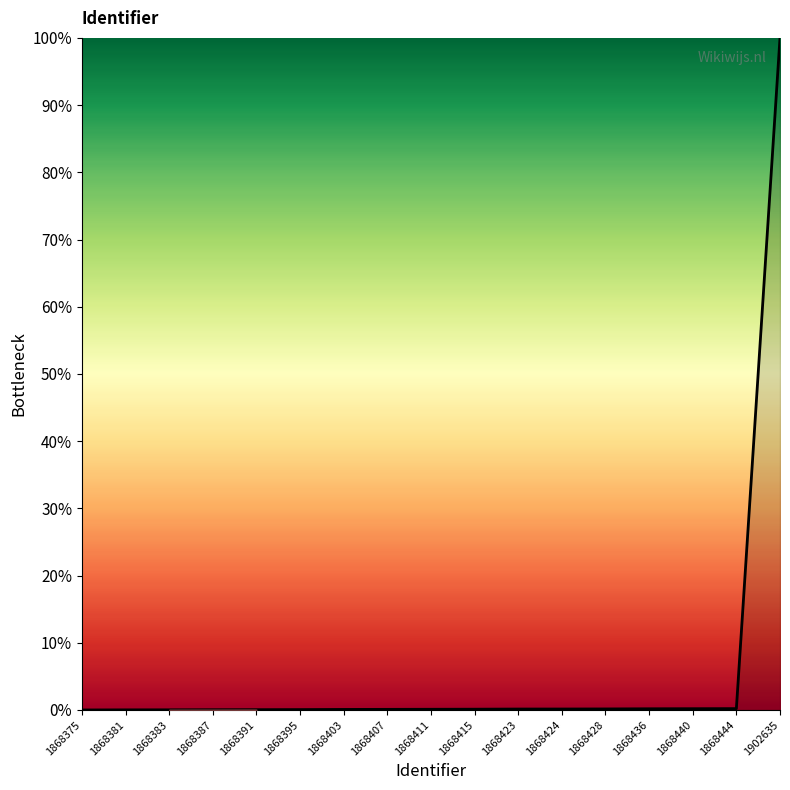

What is the difference between the maximum and minimum values?

100.0